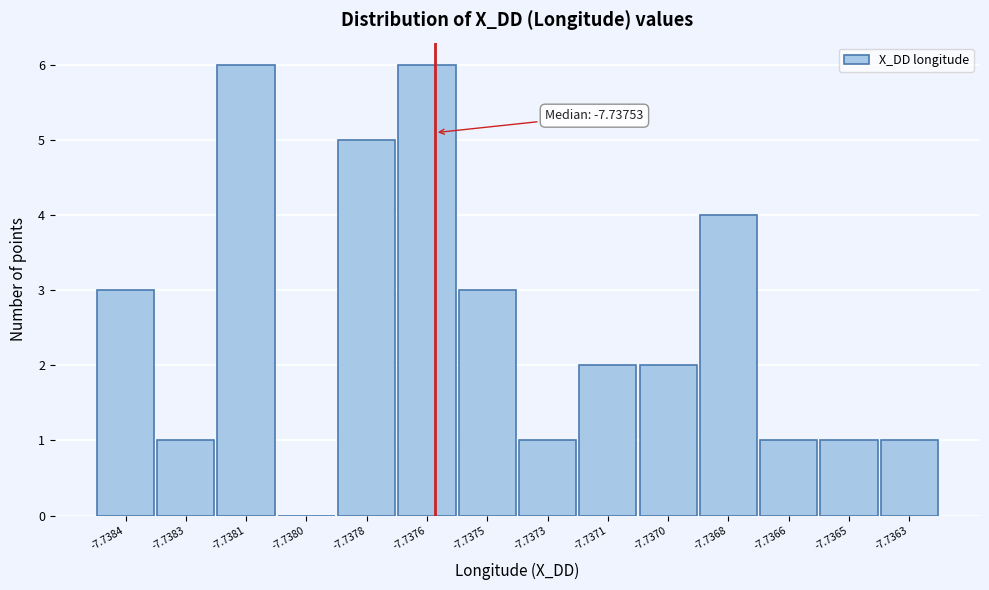

Reading right to left, transcribe all the data shown in this chart.

-7.7363=1	-7.7365=1	-7.7366=1	-7.7368=4	-7.7370=2	-7.7371=2	-7.7373=1	-7.7375=3	-7.7376=6	-7.7378=5	-7.7380=0	-7.7381=6	-7.7383=1	-7.7384=3